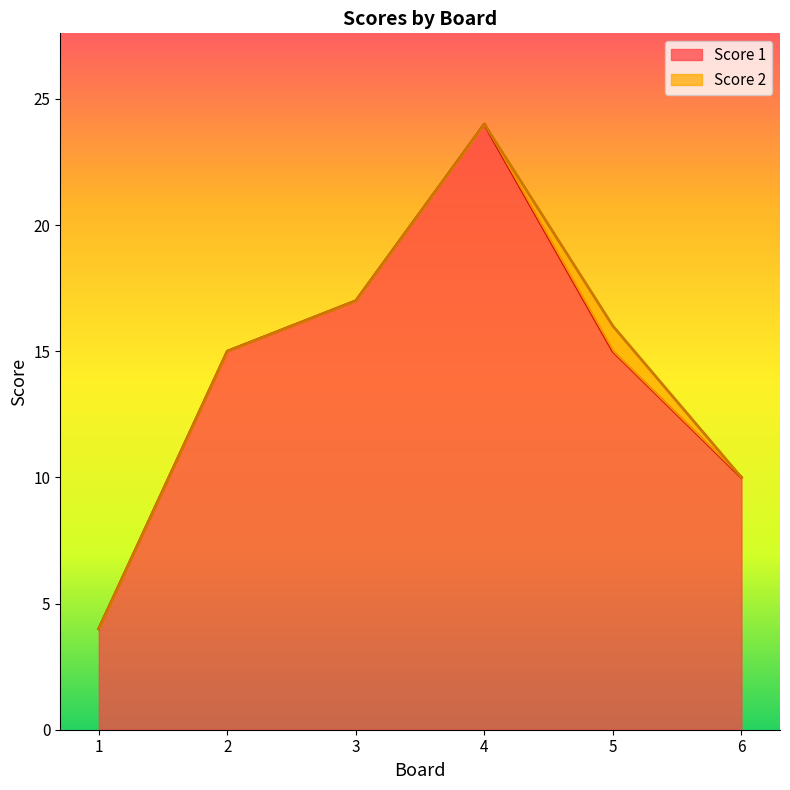

What is the highest value of the Score 1 line series?

24